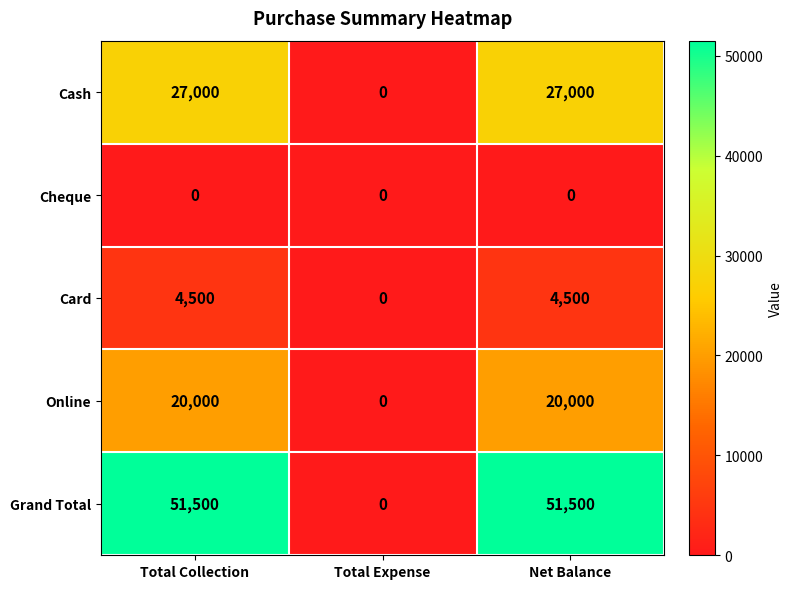

What is the average value of the Card series?

3000